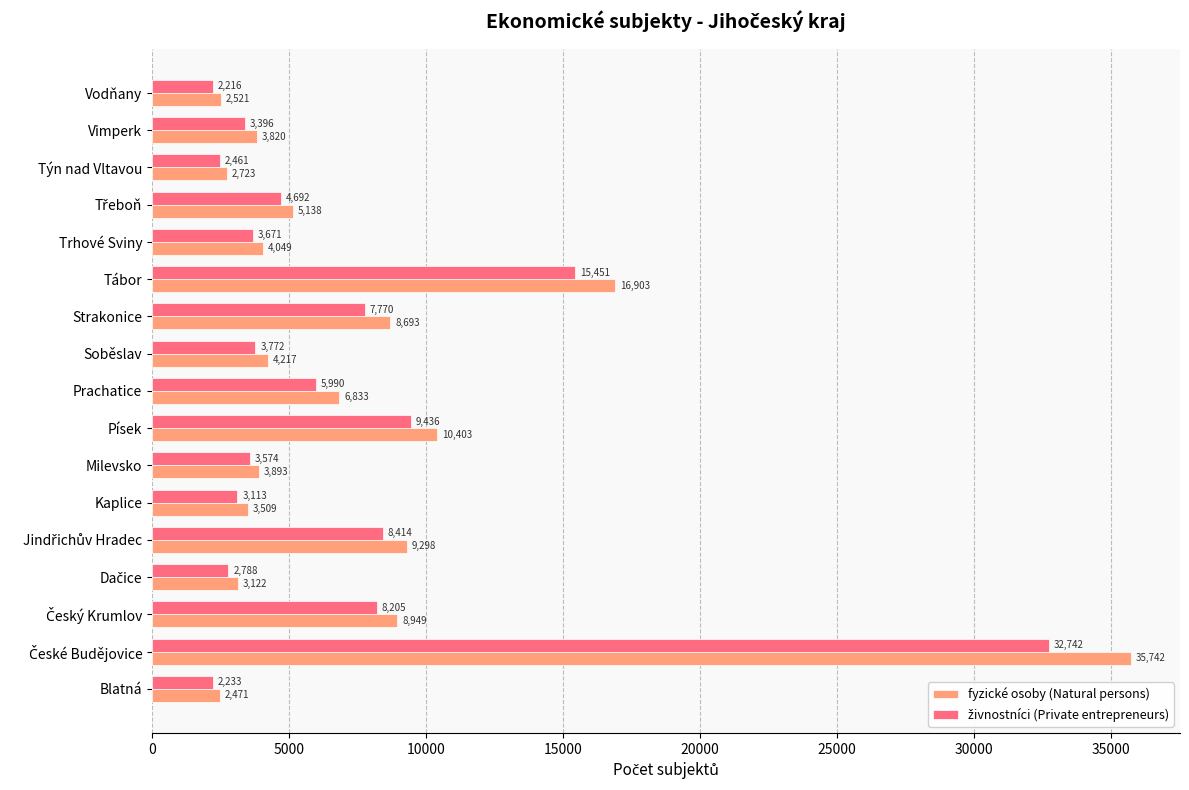

What is the average value of the fyzické osoby (Natural persons) series?

7781